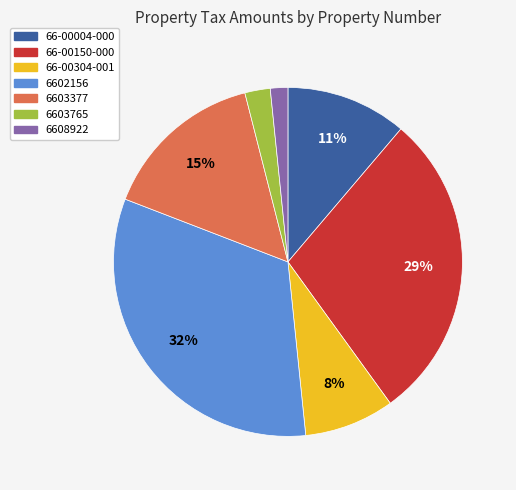

Is it true that 66-00304-001 is 8% of the pie?

True